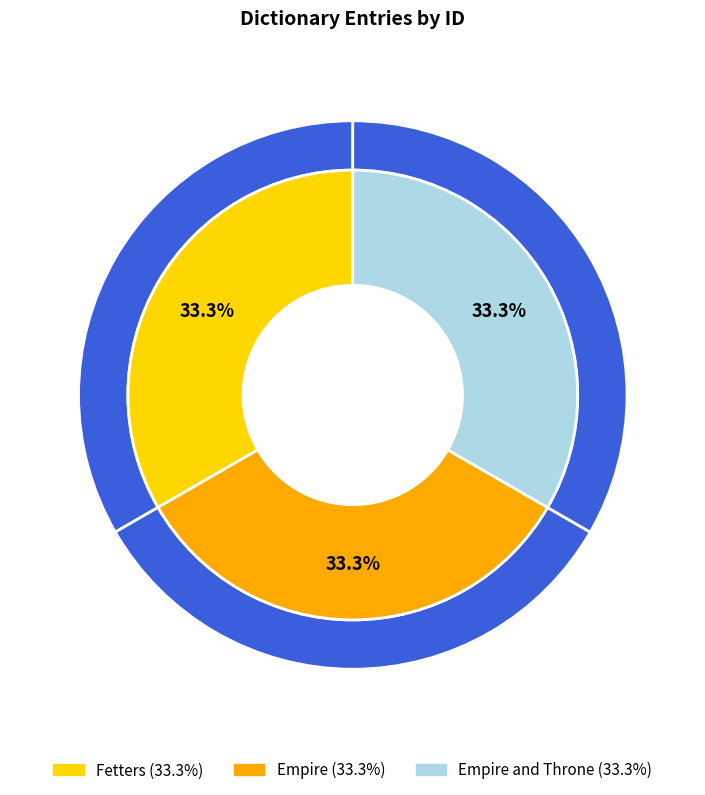

To the nearest percent, what portion does Fetters represent?

33%